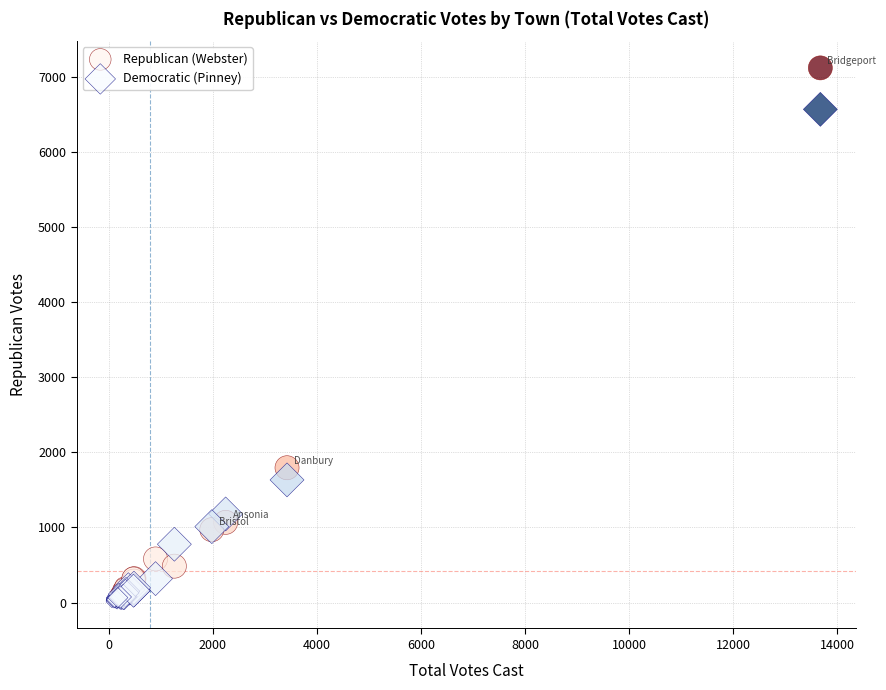

Which series reaches the maximum Y coordinate?

Republican (Webster)